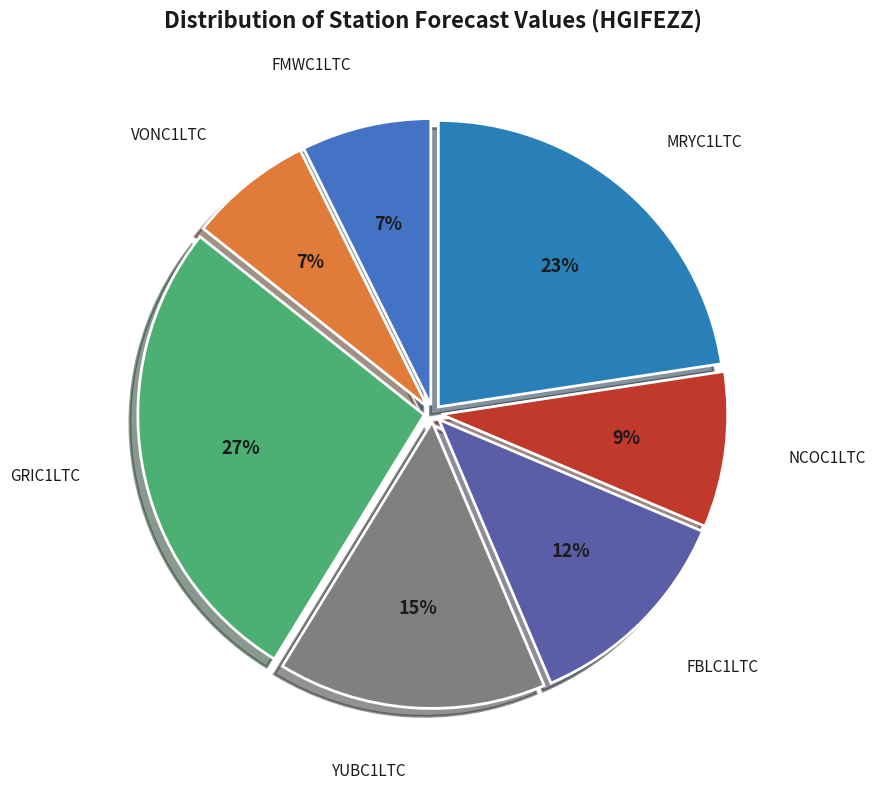

What percentage is the NCOC1LTC slice, to the nearest percent?

9%